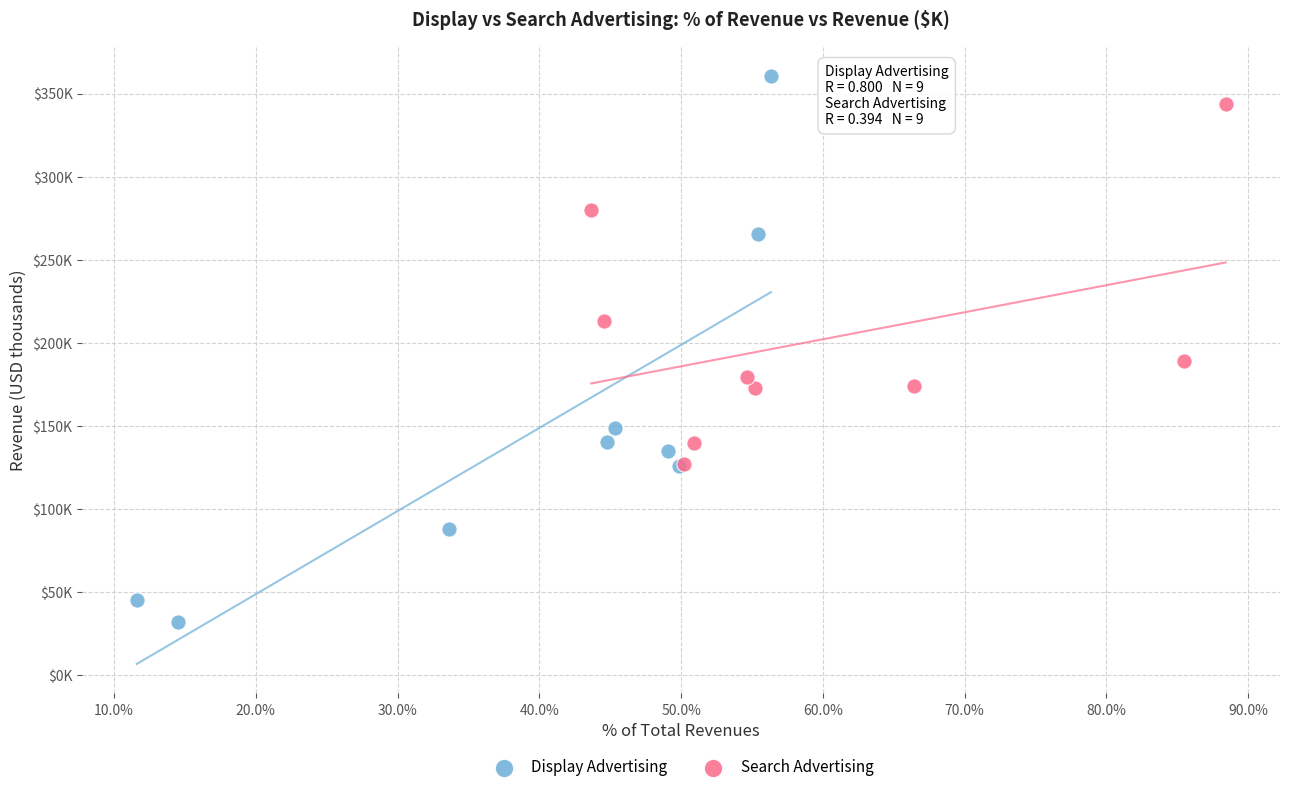

Which series contains the highest Y value?

Display Advertising